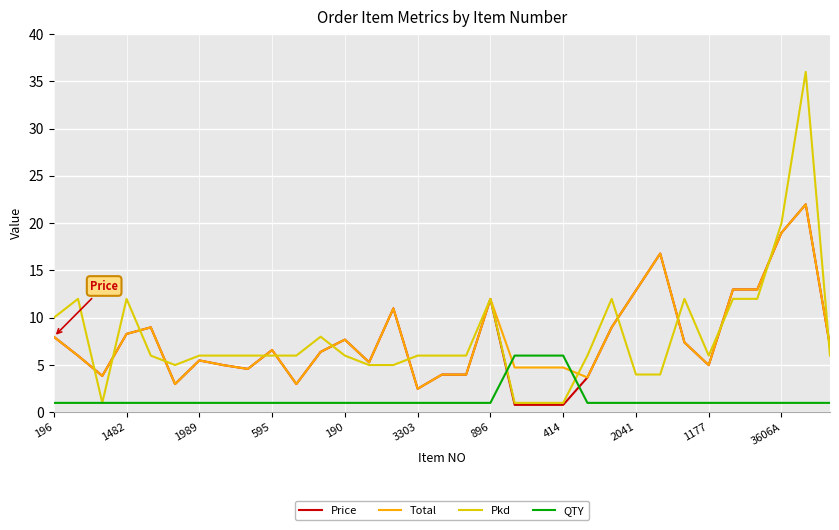

How many lines are shown in the chart?

4